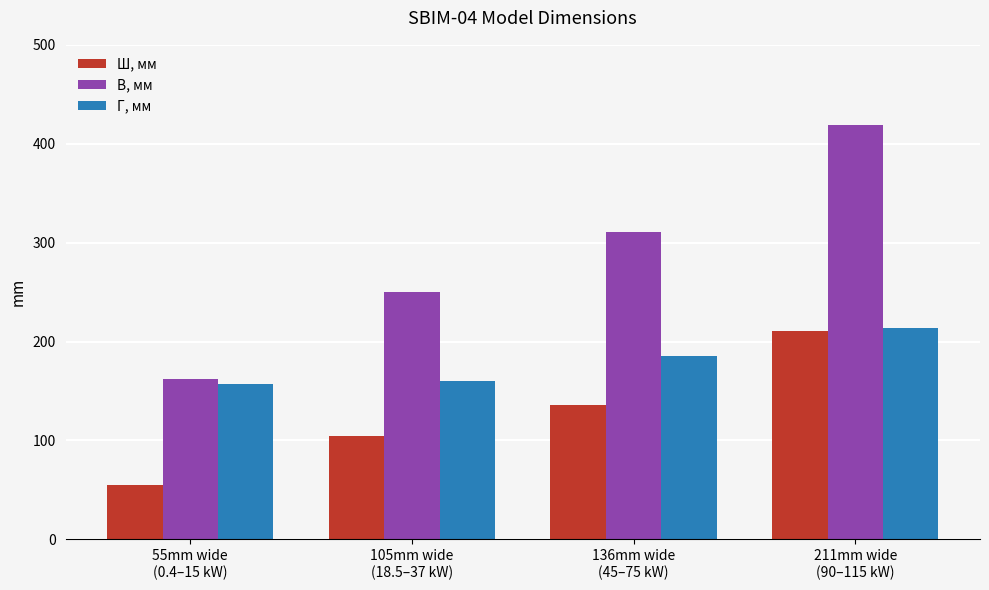

Reading left to right, transcribe all the data shown in this chart.

Ш, мм: 55	105	136	211
В, мм: 162	250	311	419
Г, мм: 157	160	185	214